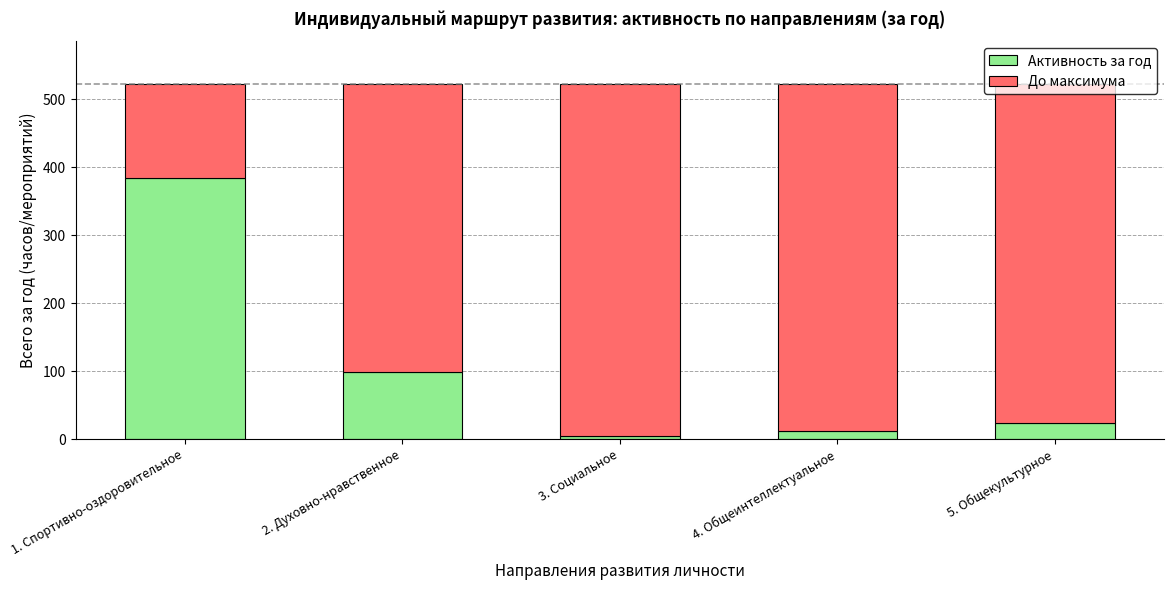

At which label does Активность за год reach its peak?

1. Спортивно-оздоровительное